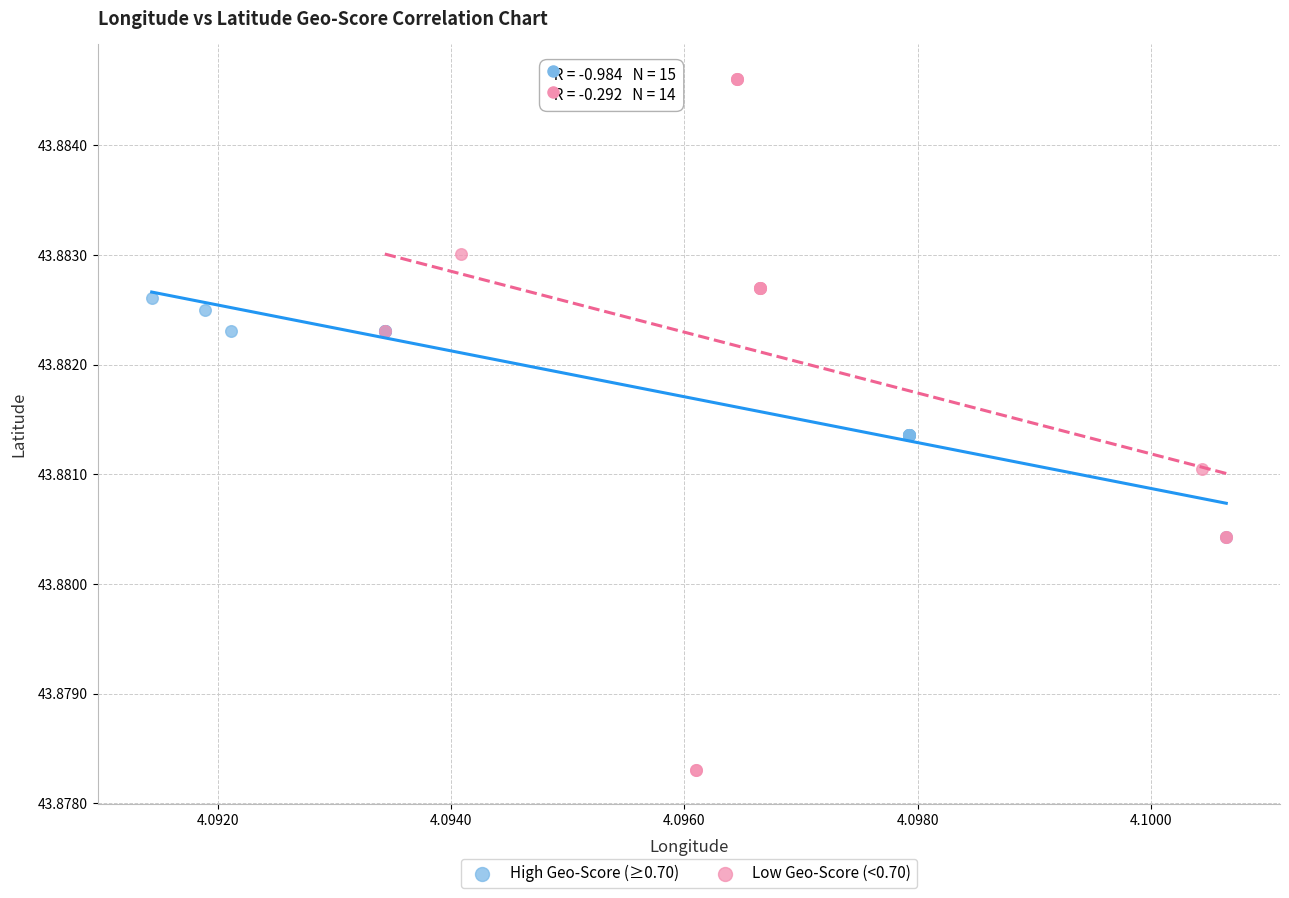

Which series reaches the minimum Y coordinate?

Low Geo-Score (<0.70)